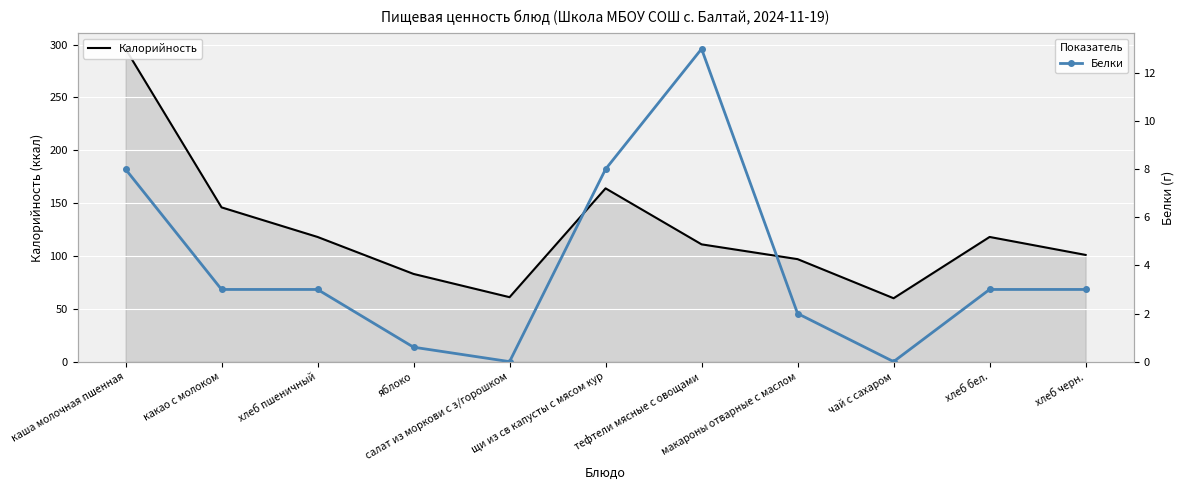

Is it true that Белки equals 17.3 at тефтели мясные с овощами?

False